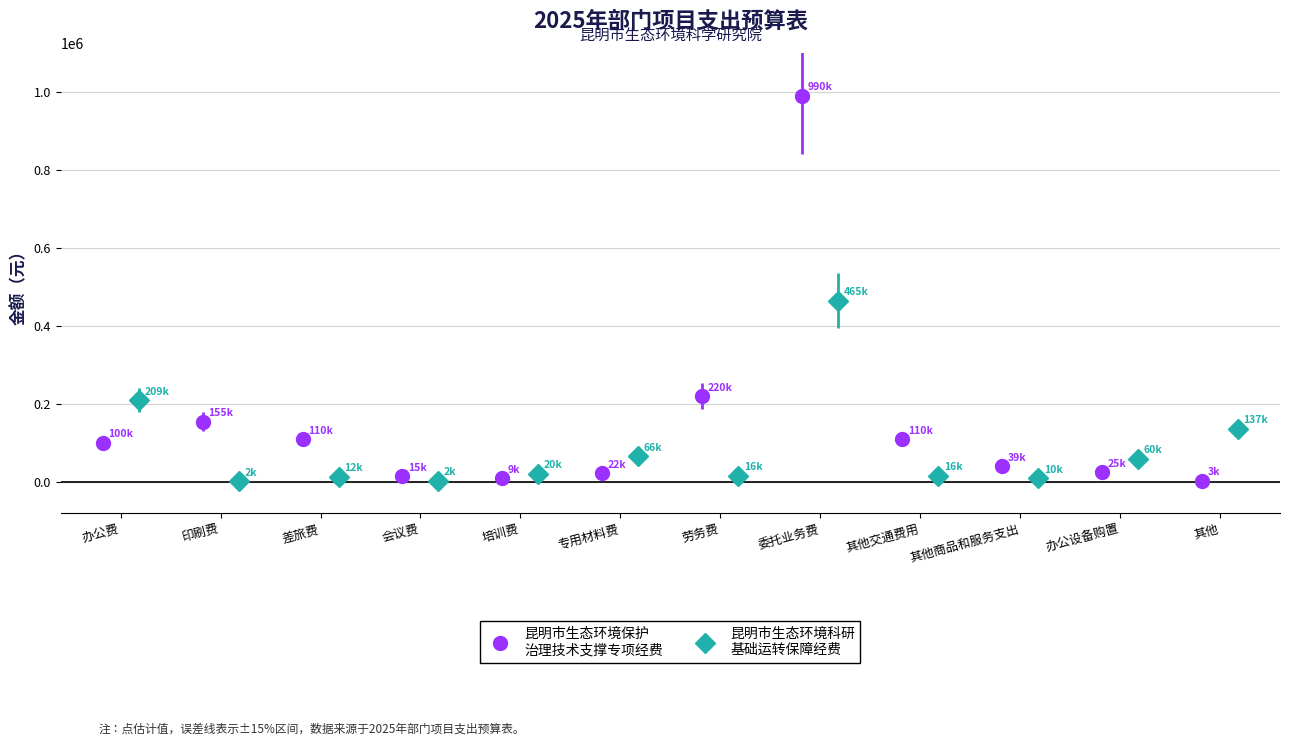

At which category is the sum across all series the highest?

委托业务费